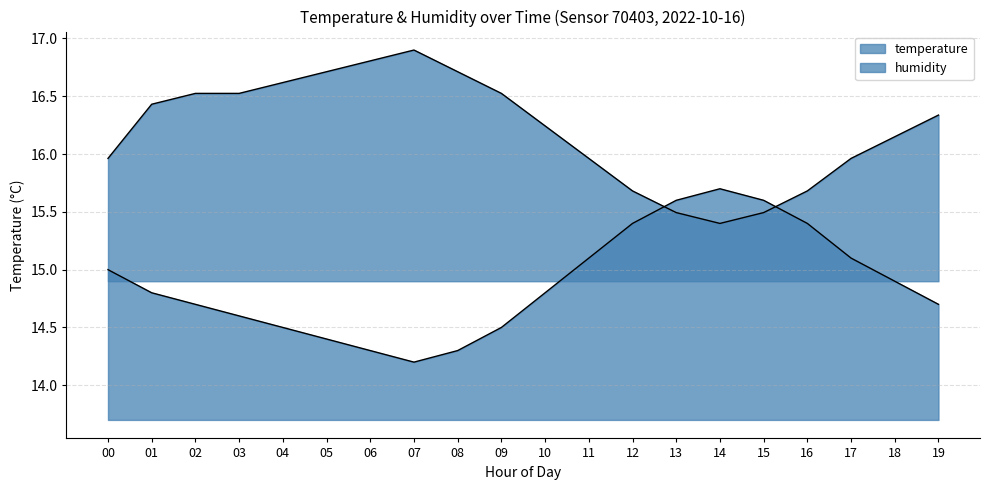

Is it true that humidity equals 3.6 at 00?

False